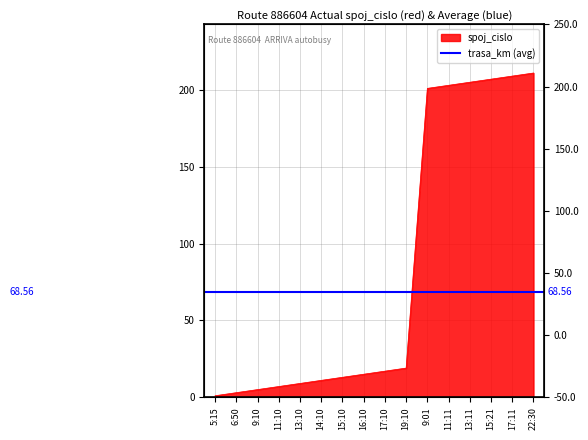

What is the change in value from 6:50 to 14:10?

+8